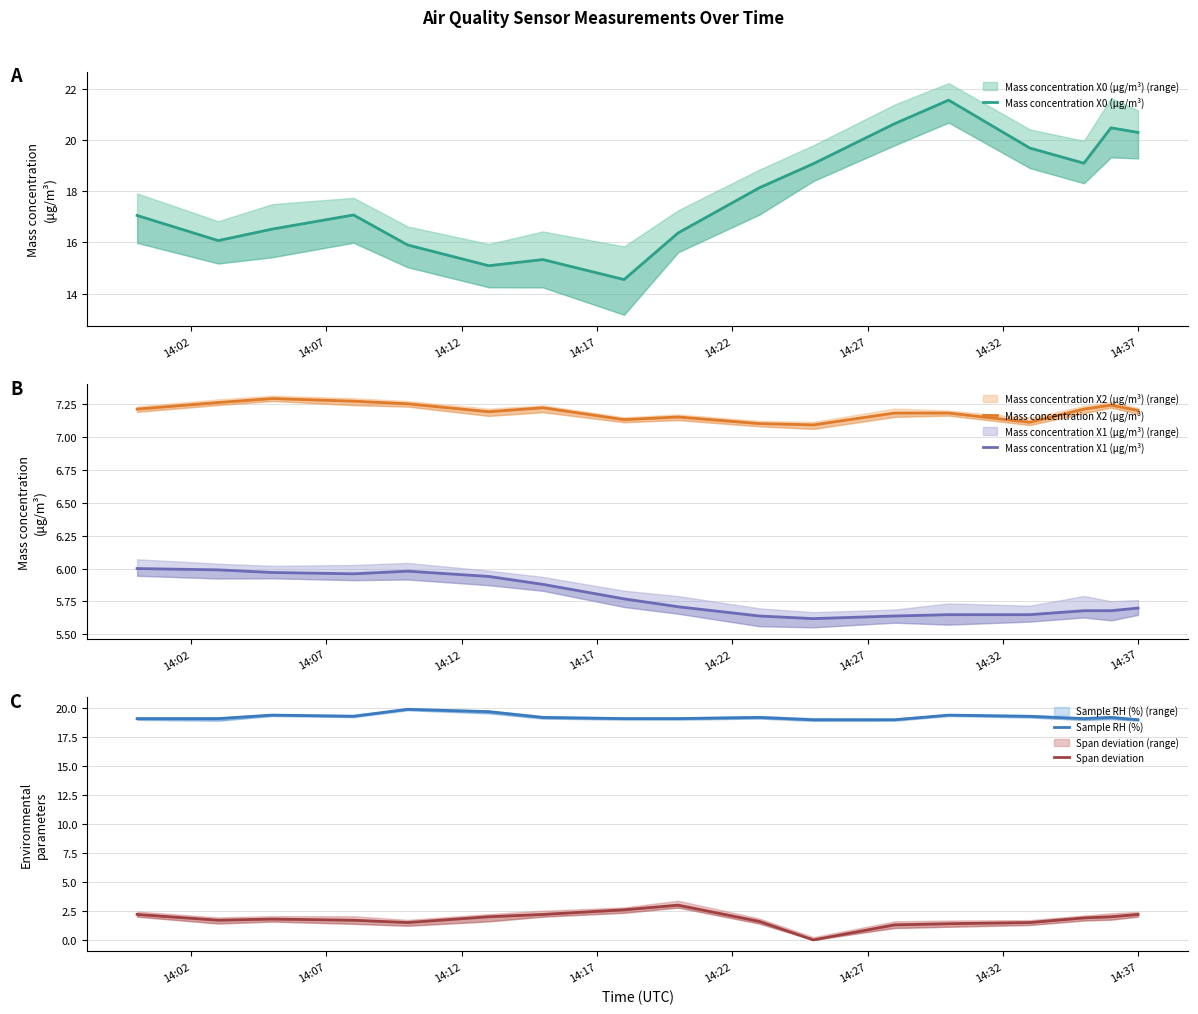

Which series changed the most between 14:12 and 14:27?

Mass concentration X0 (μg/m³)